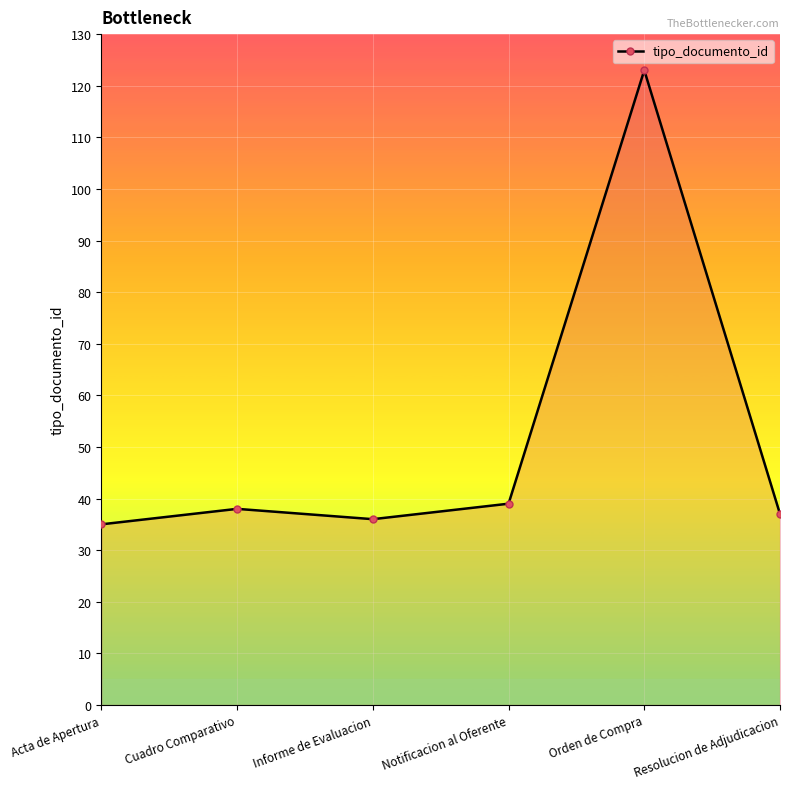

How many lines are shown in the chart?

1